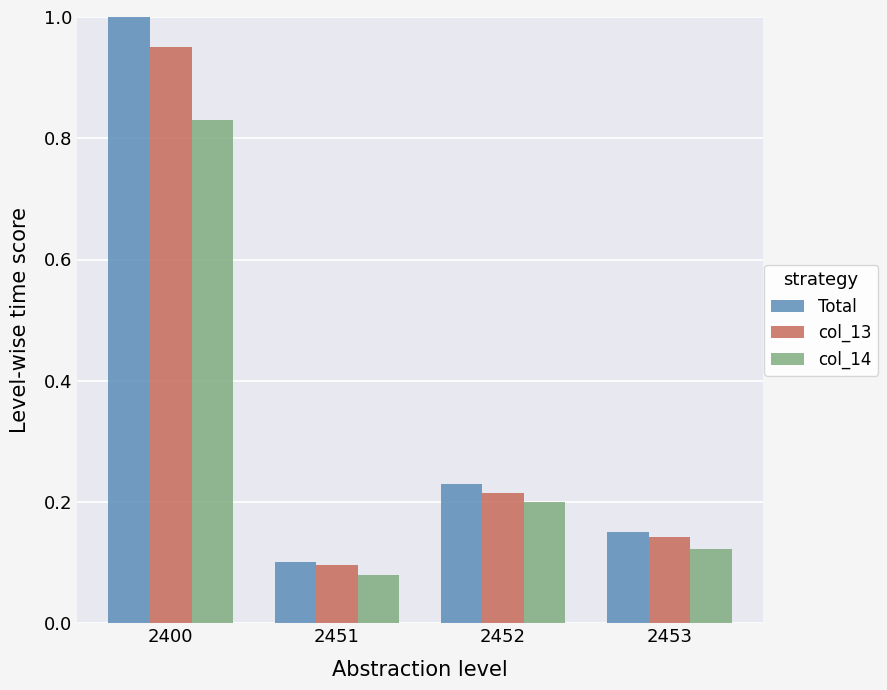

Rank the series by their average value, from lowest to highest.

col_14, col_13, Total